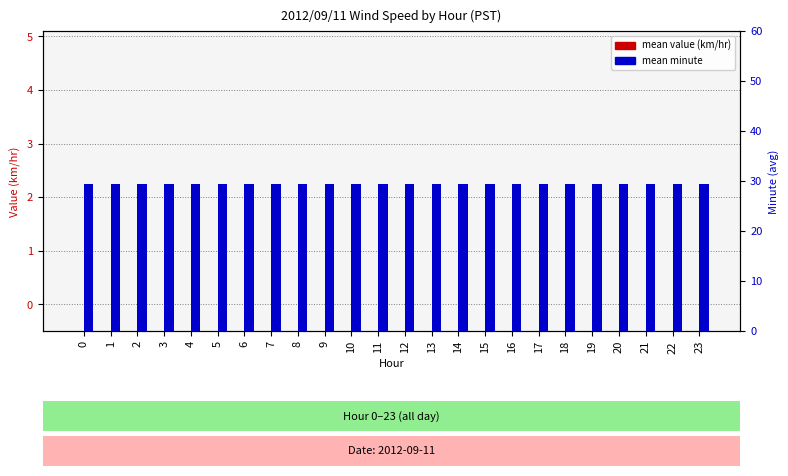

What is the difference between the highest and lowest values at 1?

29.5